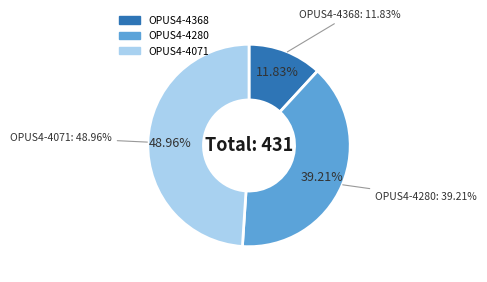

What is the smallest slice in the pie chart?

OPUS4-4368